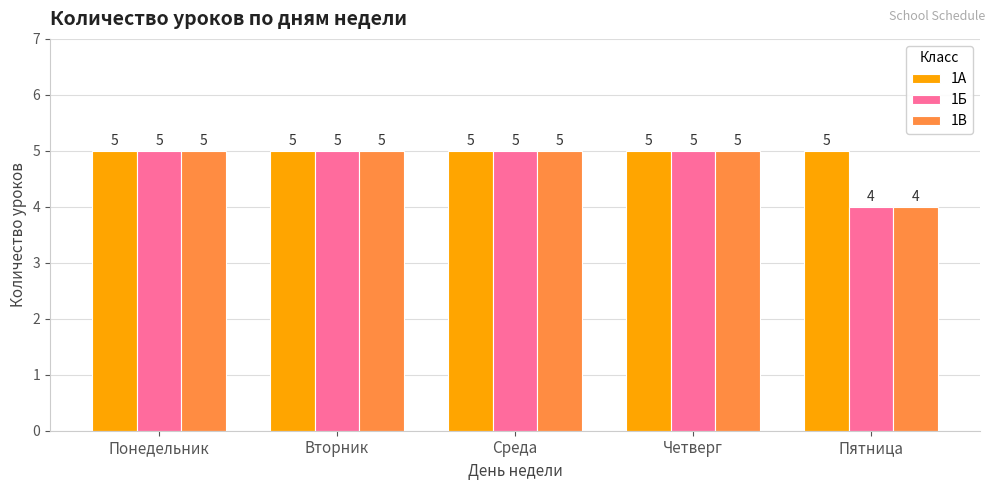

Which category has the lowest value in the 1В series?

Пятница